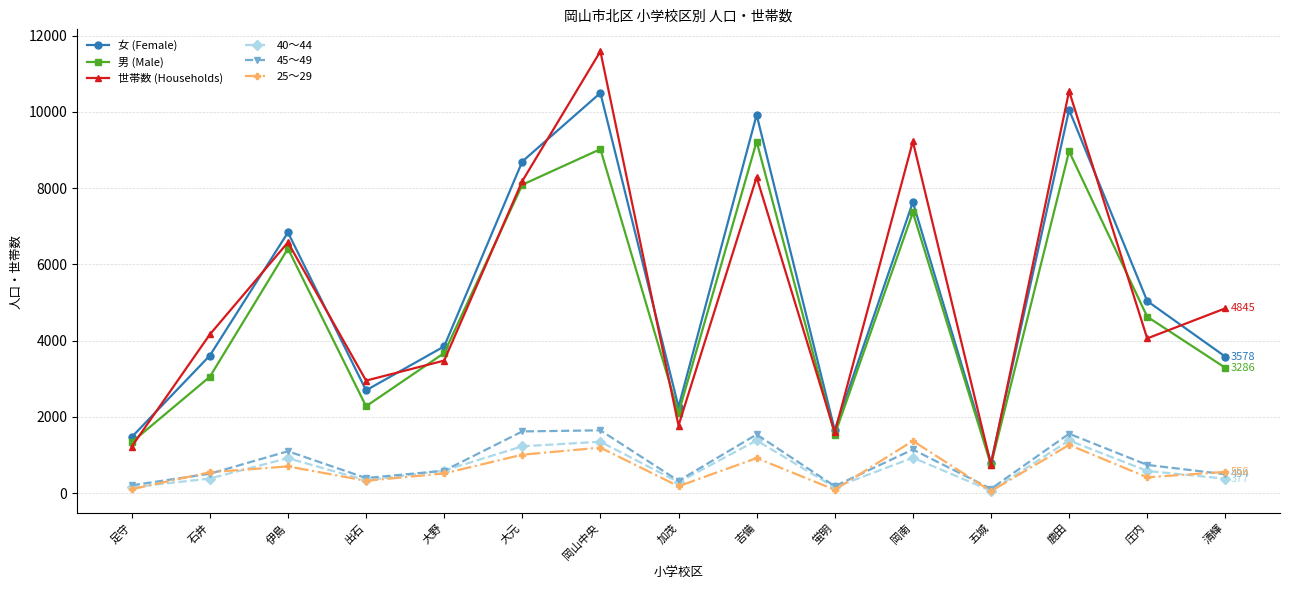

At which label is 男 (Male) closest to 4980?

庄内